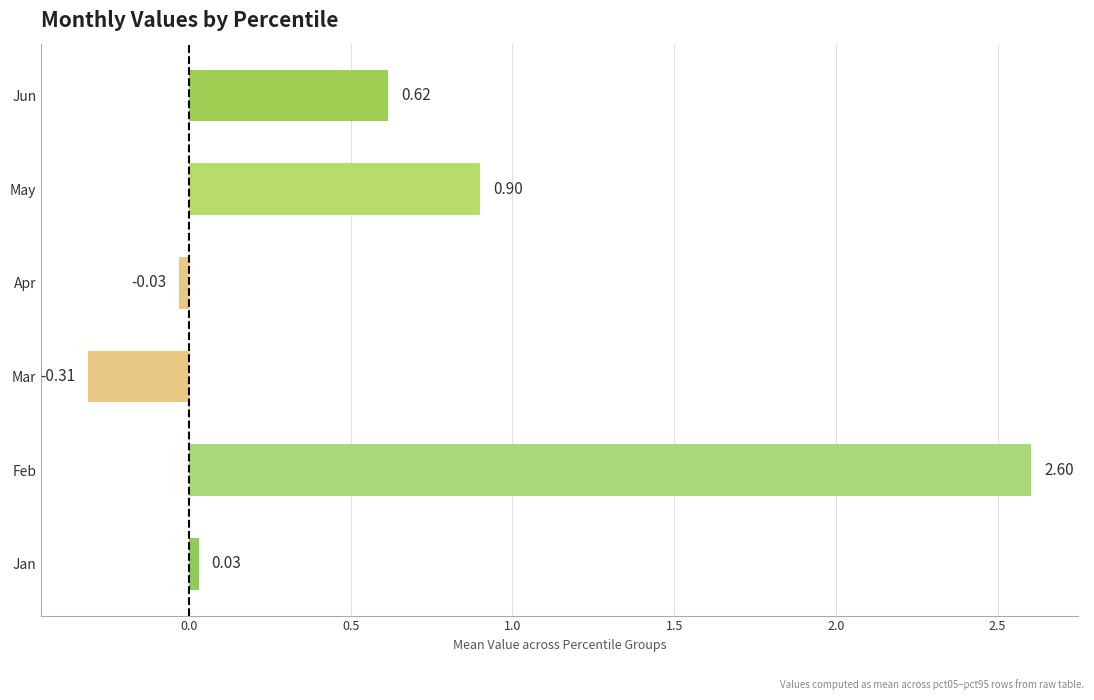

At which label is the value closest to 1?

May